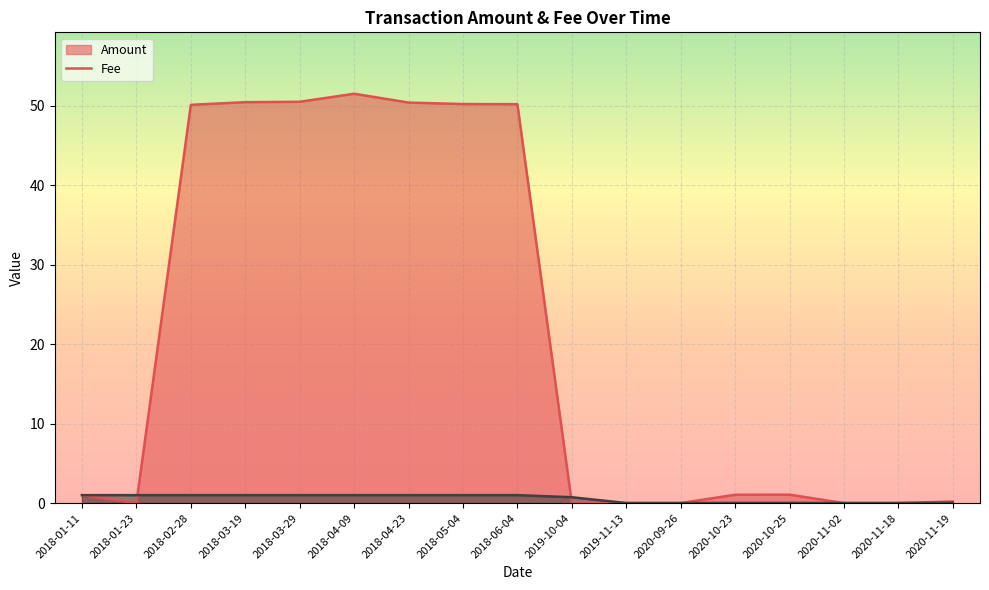

How many positive values does the Amount series have?

12